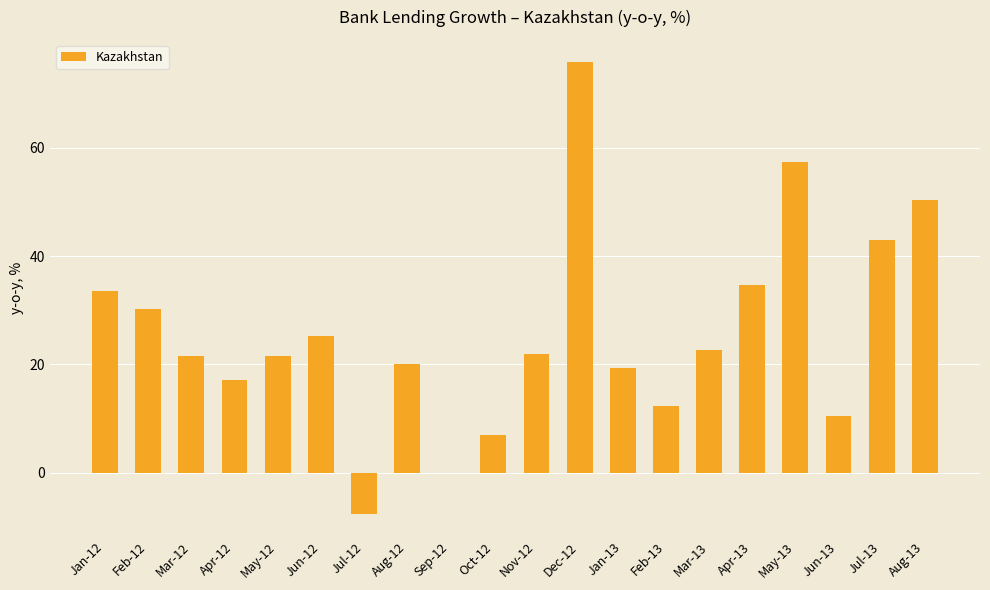

Is it true that the value at May-12 is 35.7?

False